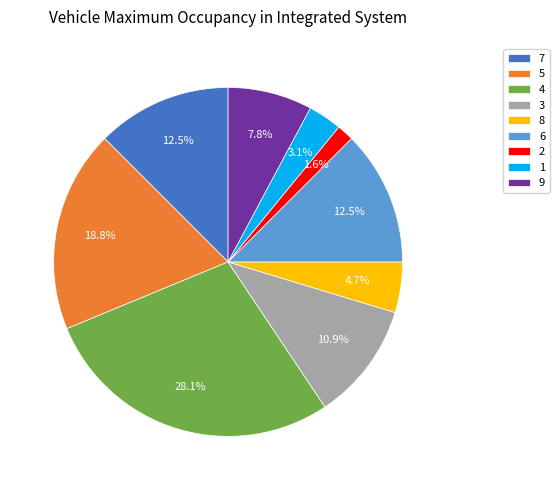

Which has a higher value, 9 or 1?

9